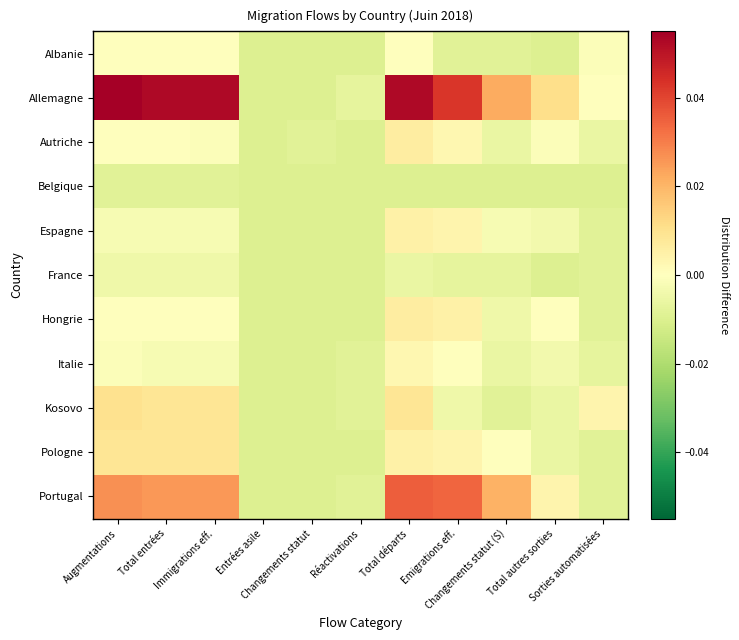

How many series are shown in this chart?

11